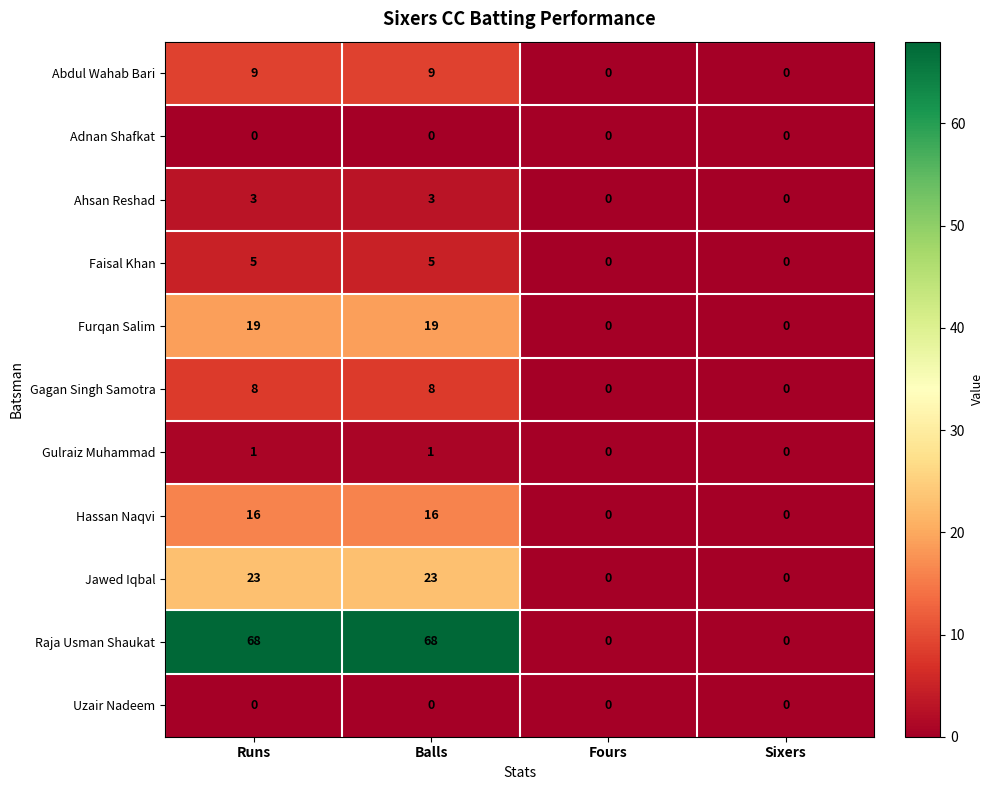

What is the difference between the Furqan Salim values at Balls and Fours?

19